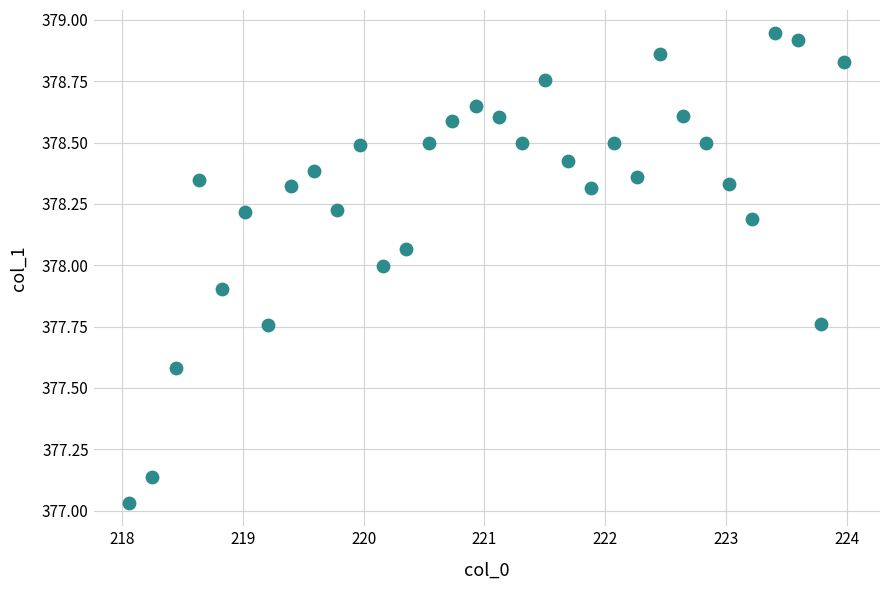

What is the range of Y values (max minus min)?

1.9